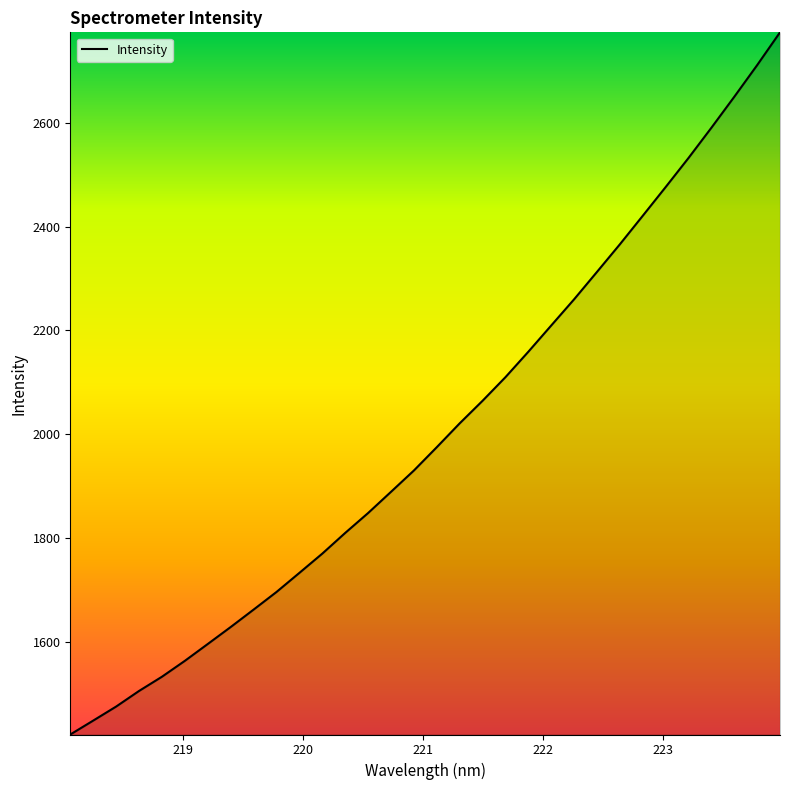

What is the difference between the maximum and minimum values?

1352.2